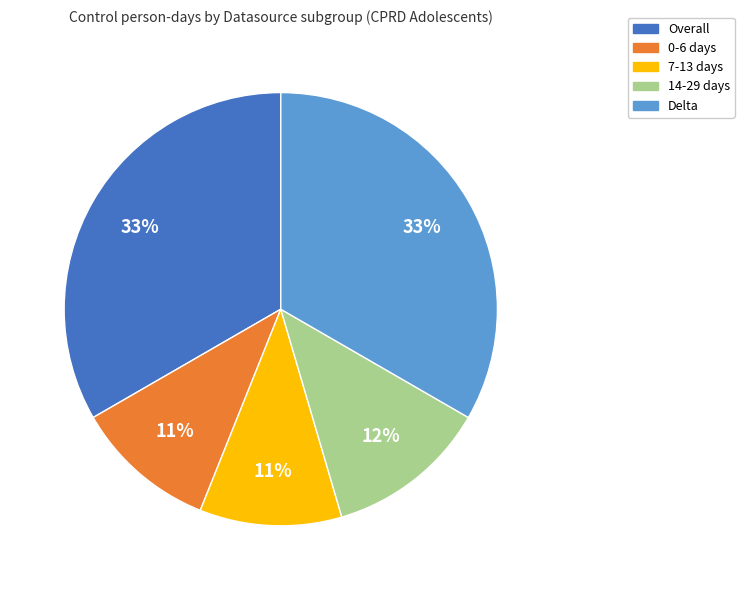

True or false: 14-29 days accounts for 21% of the total.

False